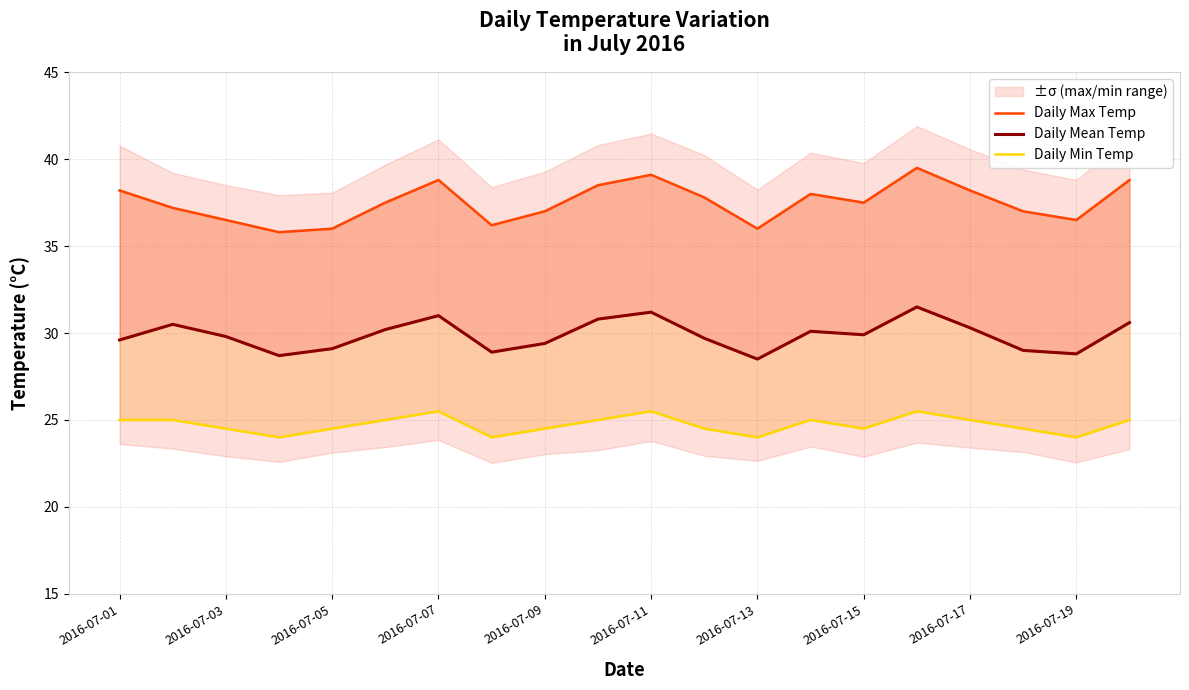

True or false: Daily Max Temp and Daily Mean Temp cross at least once.

False